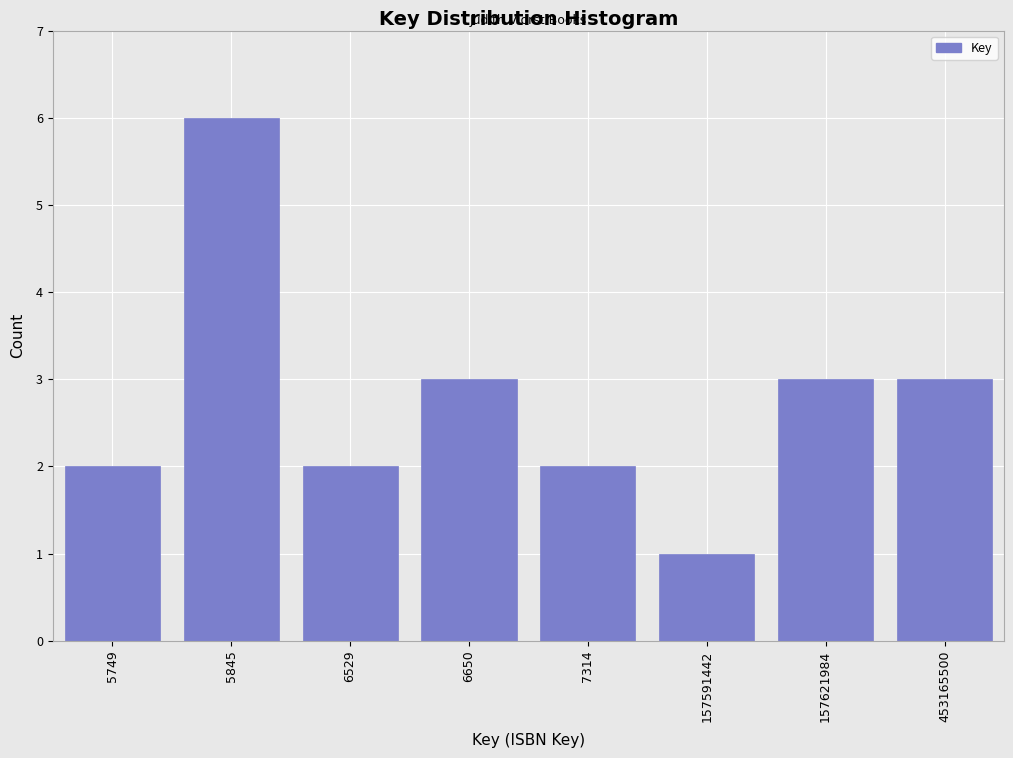

Reading right to left, transcribe all the data shown in this chart.

3	3	1	2	3	2	6	2